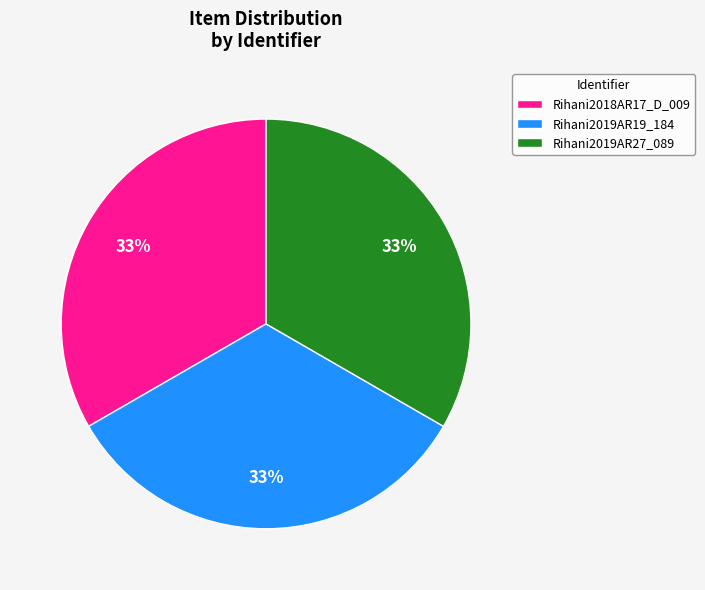

Approximately how many times larger is the value at Rihani2018AR17_D_009 compared to Rihani2019AR19_184?

1.0